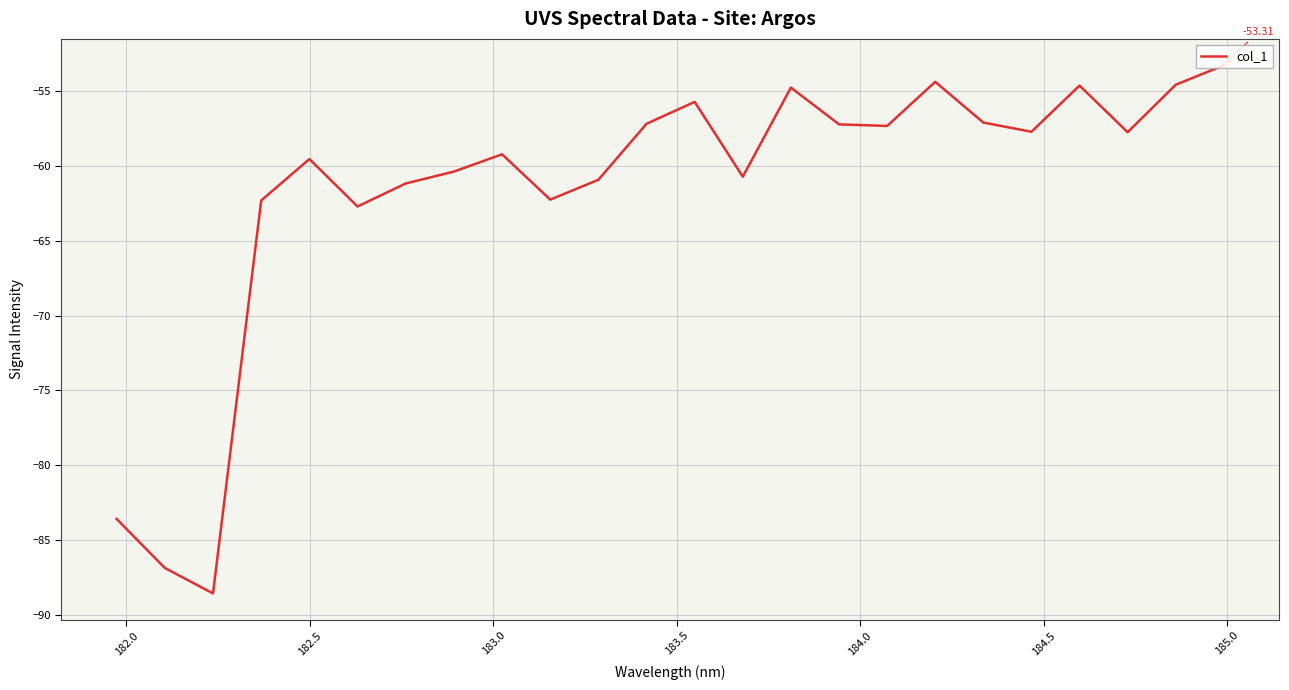

Is this an area chart (filled region under the line)?

No